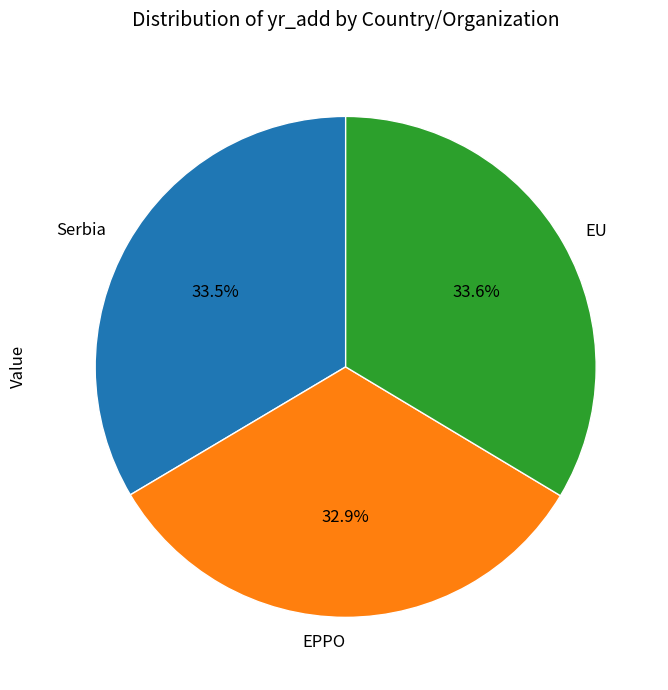

The EU slice represents 24% of the pie. True or false?

False